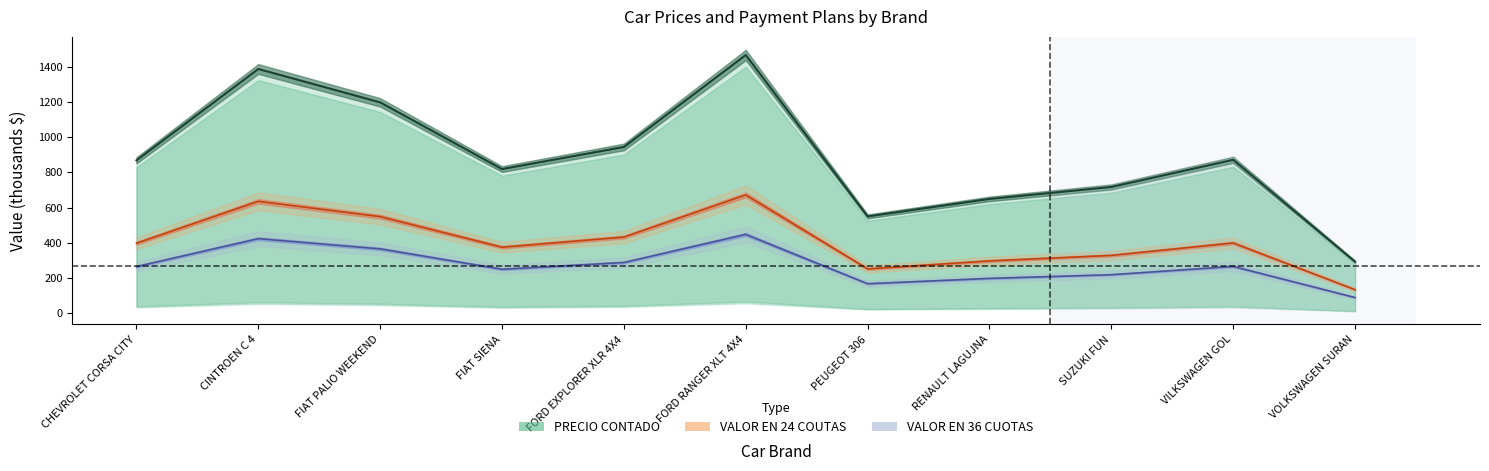

How many series are shown in this chart?

3